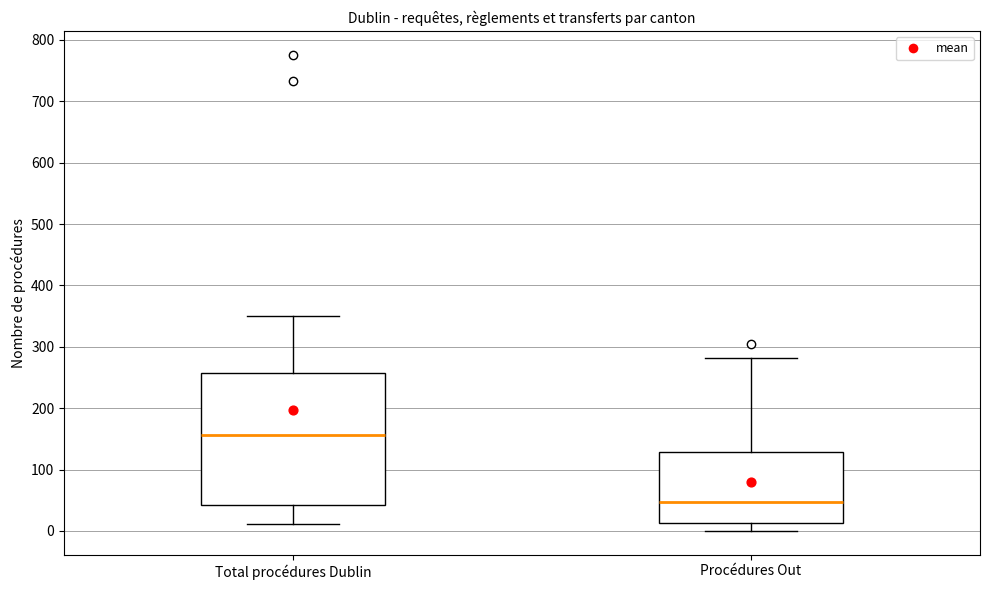

Reading left to right, transcribe this box plot: for each box, give where its median line is, the range the box spans, and where its two whiskers end, as read against the y-axis. The values are not printed on the chart, so give them approximately, as read against the axis.

Total procédures Dublin: median 160, box 40 to 260, whiskers 10 to 350
Procédures Out: median 50, box 10 to 130, whiskers 0 to 280